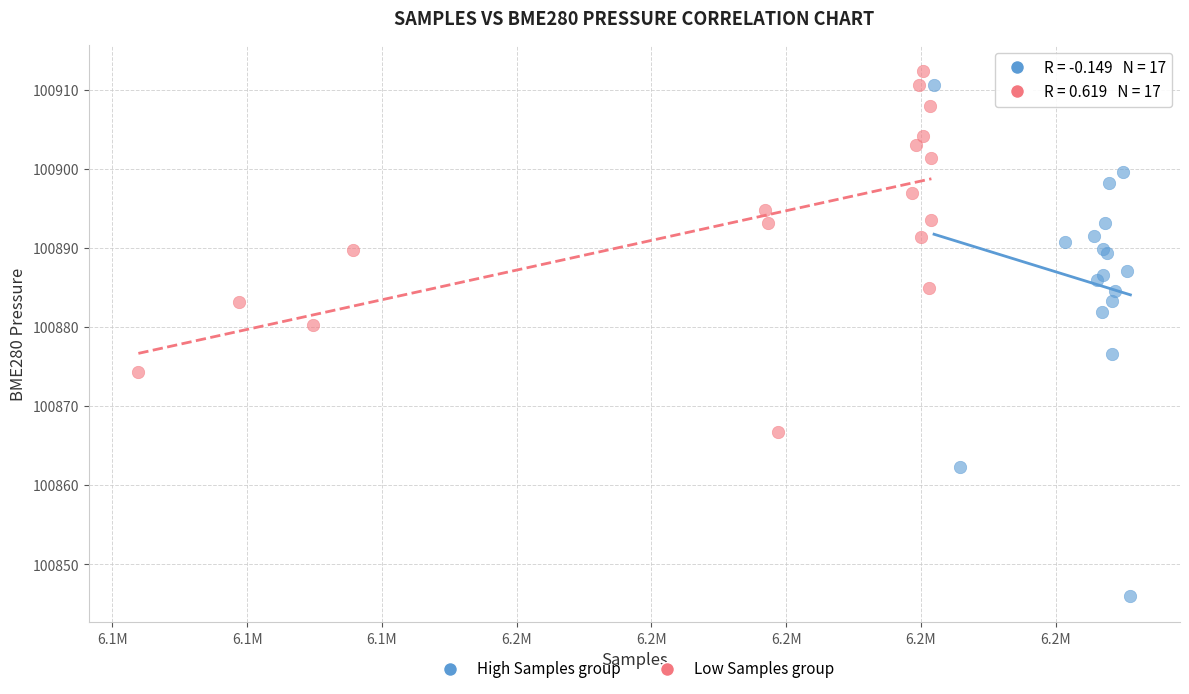

What are all the series names shown in the legend?

High Samples group, Low Samples group